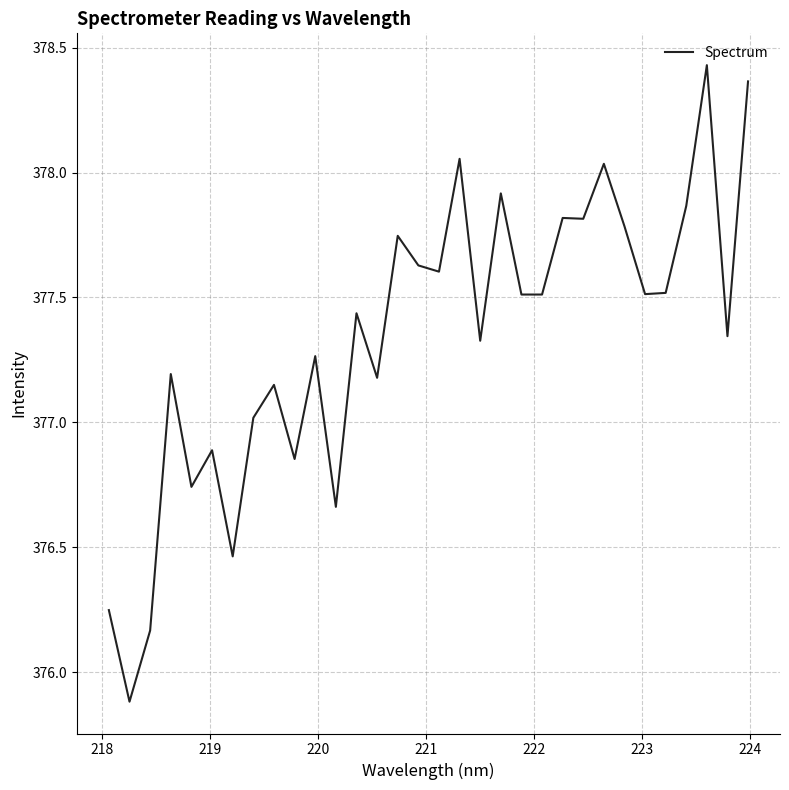

What is the sum of all values?

12074.9